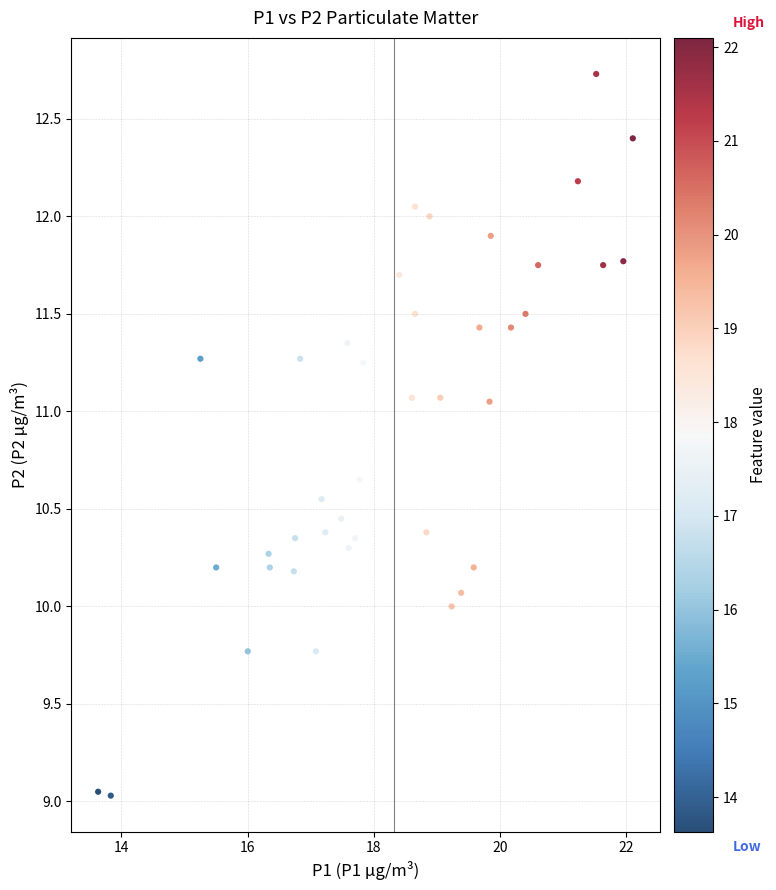

What is the range of X values (max minus min)?

8.5